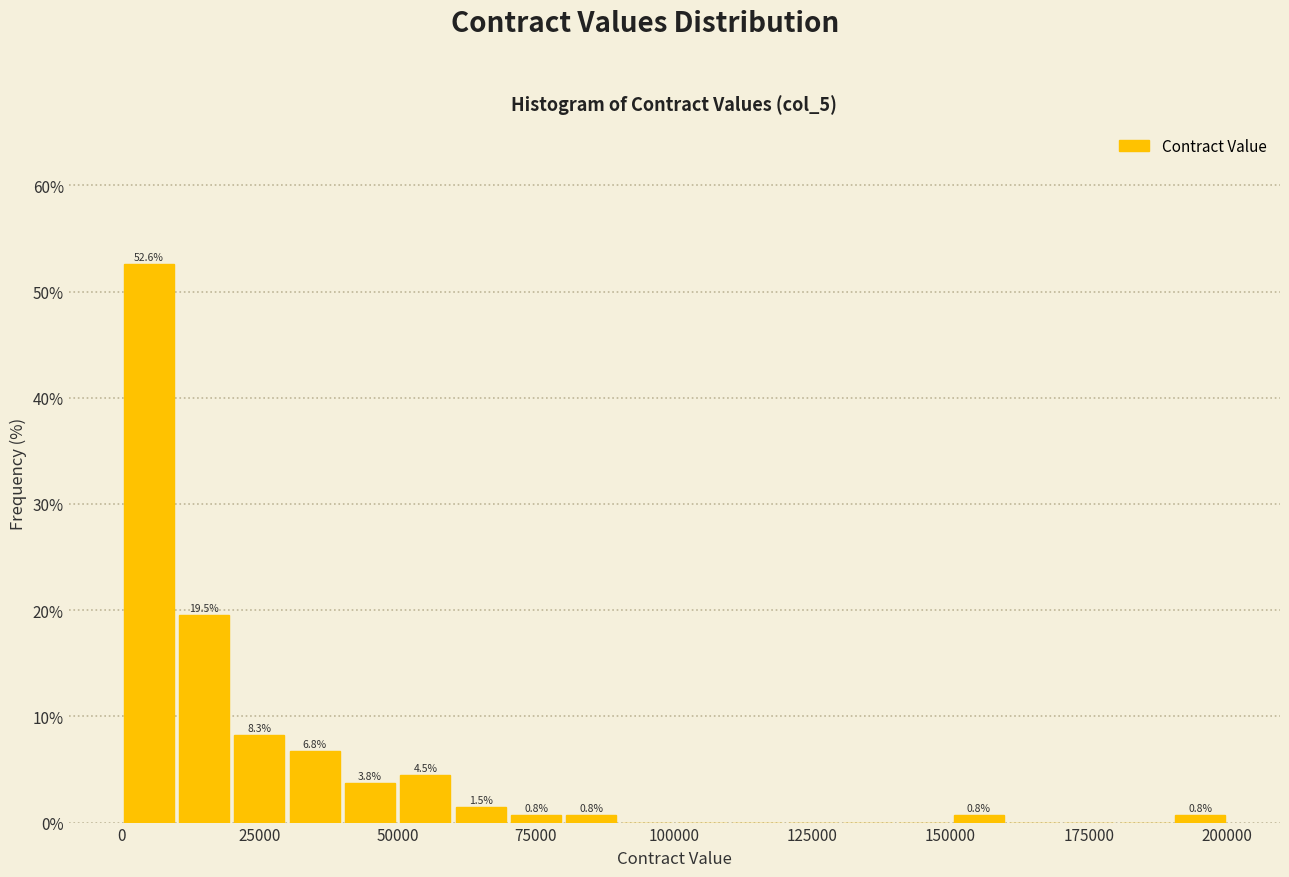

Around what value on the x-axis is the tallest bar? Give the approximate position of its centre, as read against the axis.

5000